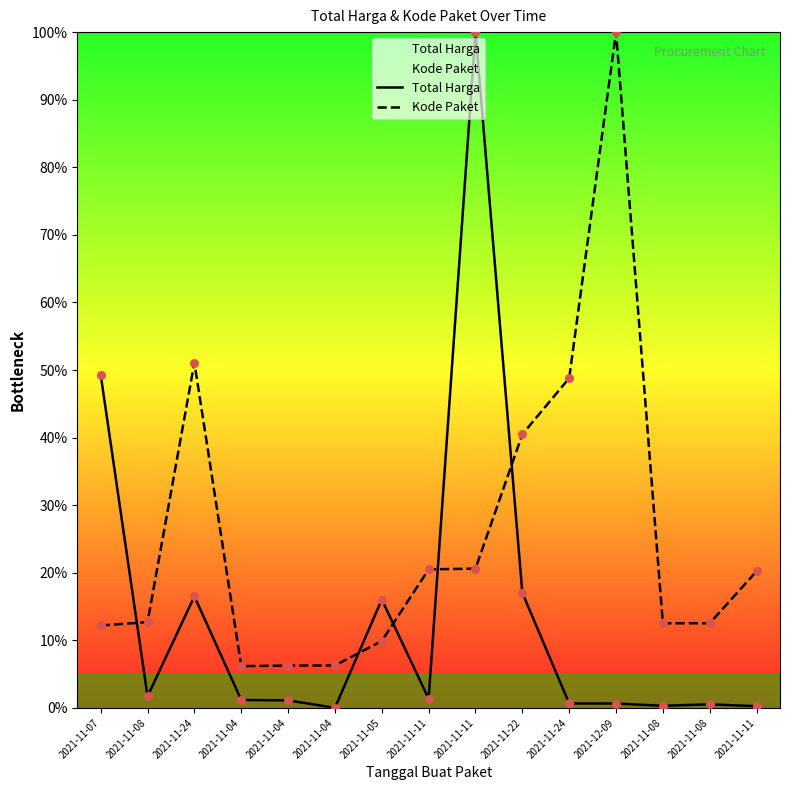

At how many categories does at least one series exceed 49?

4